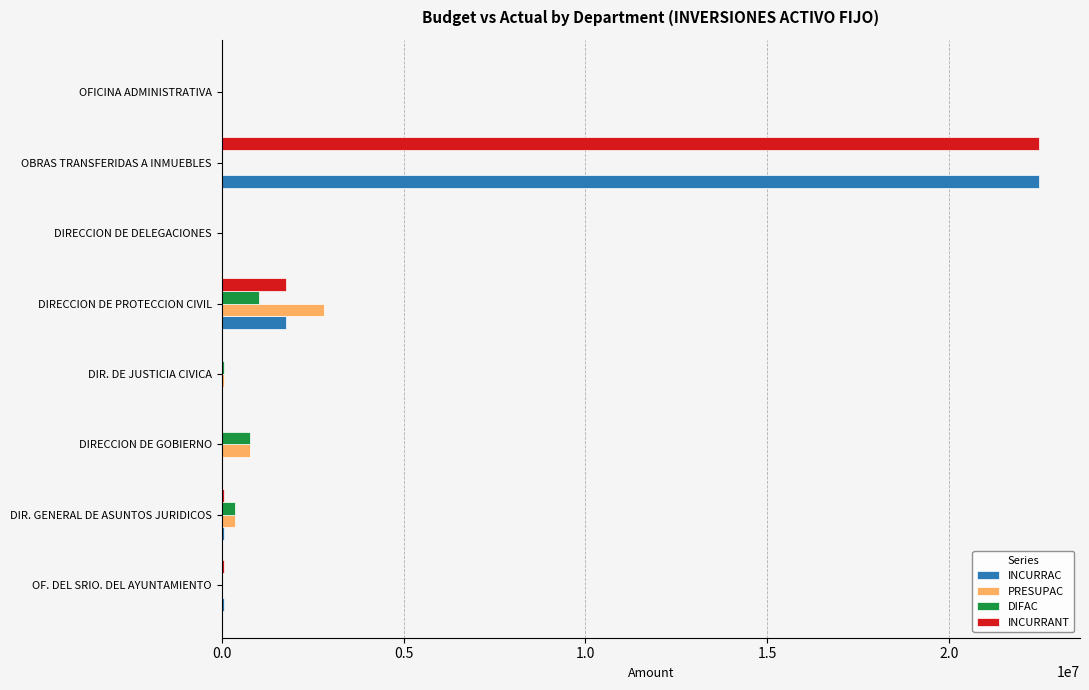

What is the maximum value shown in the chart?

22467631.6